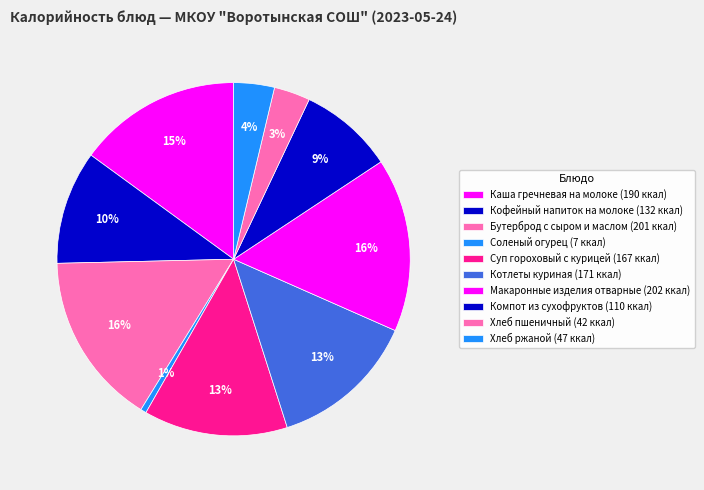

To the nearest percent, what is the combined percentage of Суп гороховый с курицей and Компот из сухофруктов?

22%